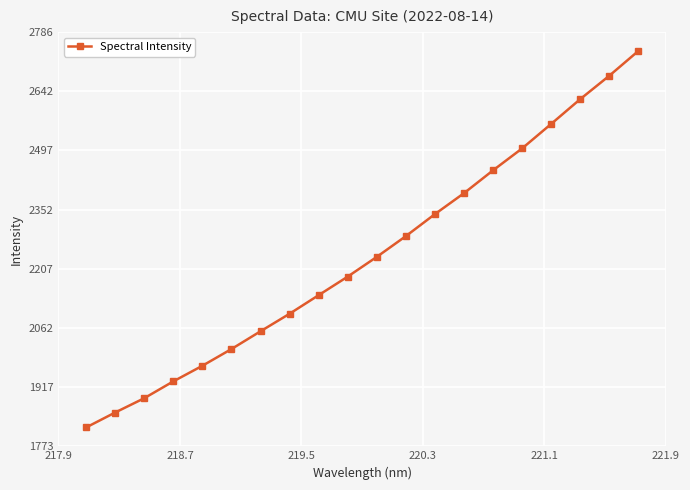

What is the smallest value displayed?

1818.7